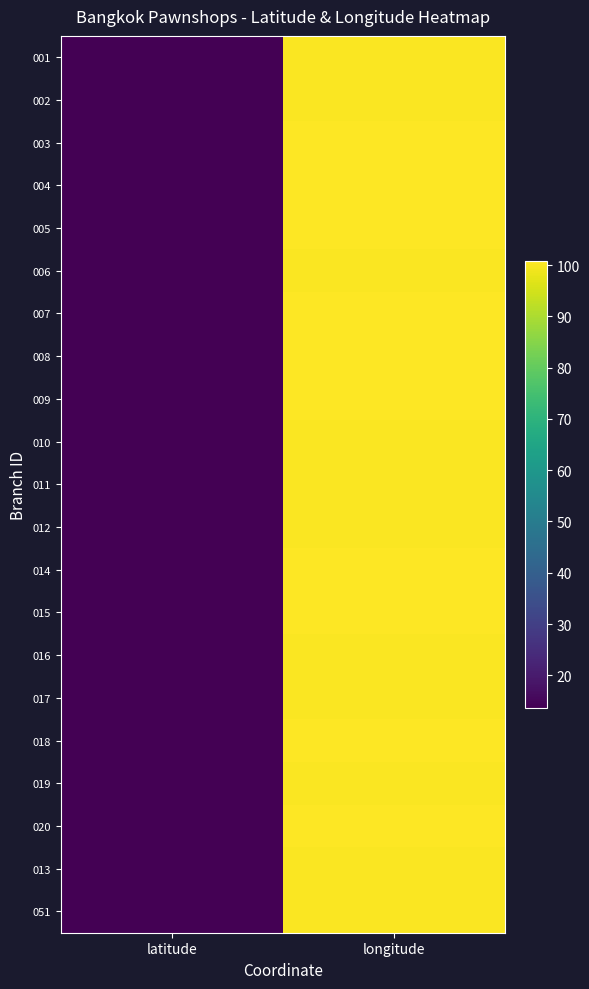

What is the smallest value displayed?

13.6